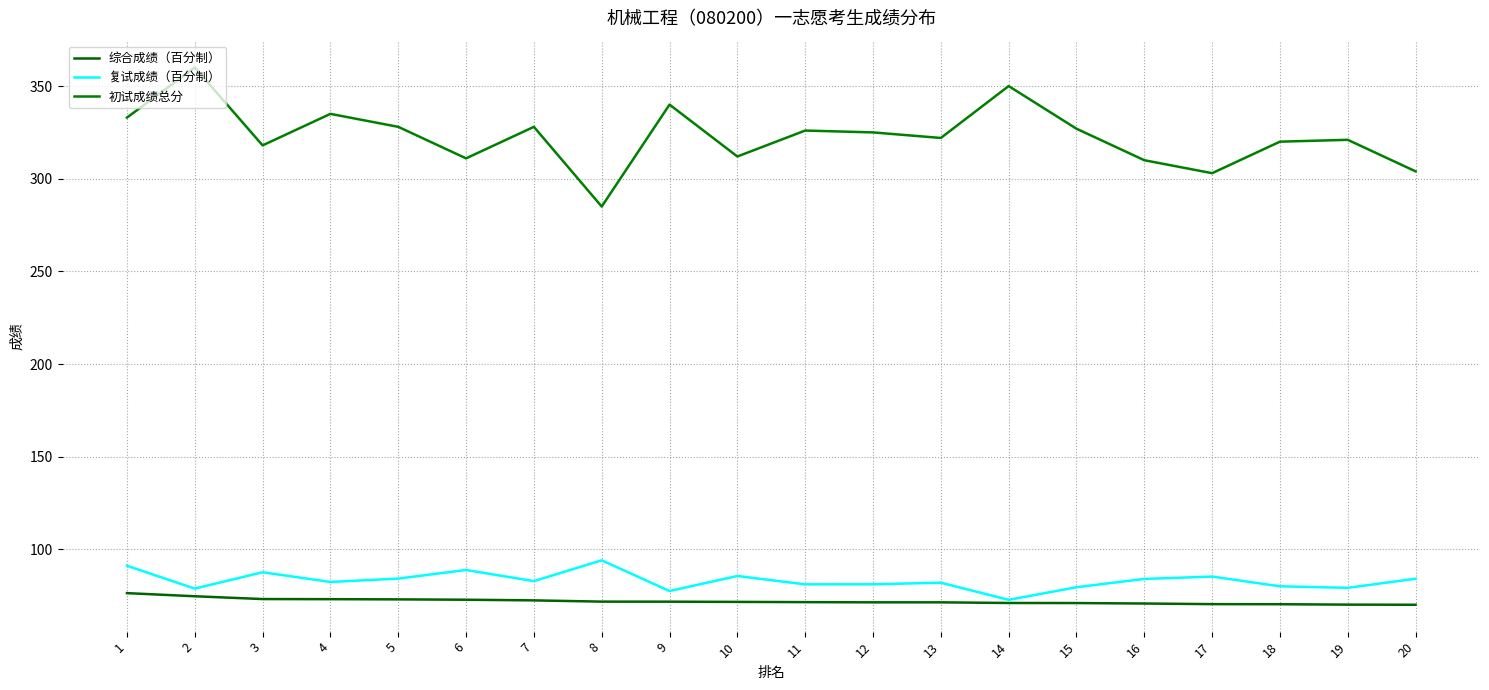

Does the chart have visible grid lines?

Yes